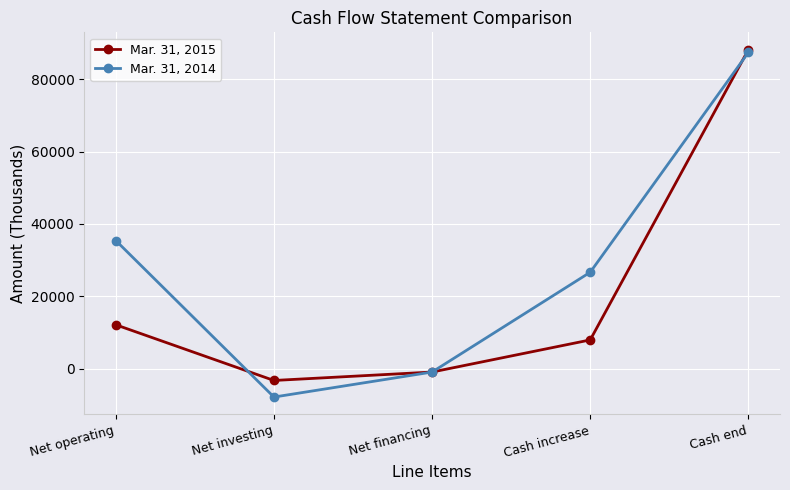

How many values in Mar. 31, 2014 are above zero?

3